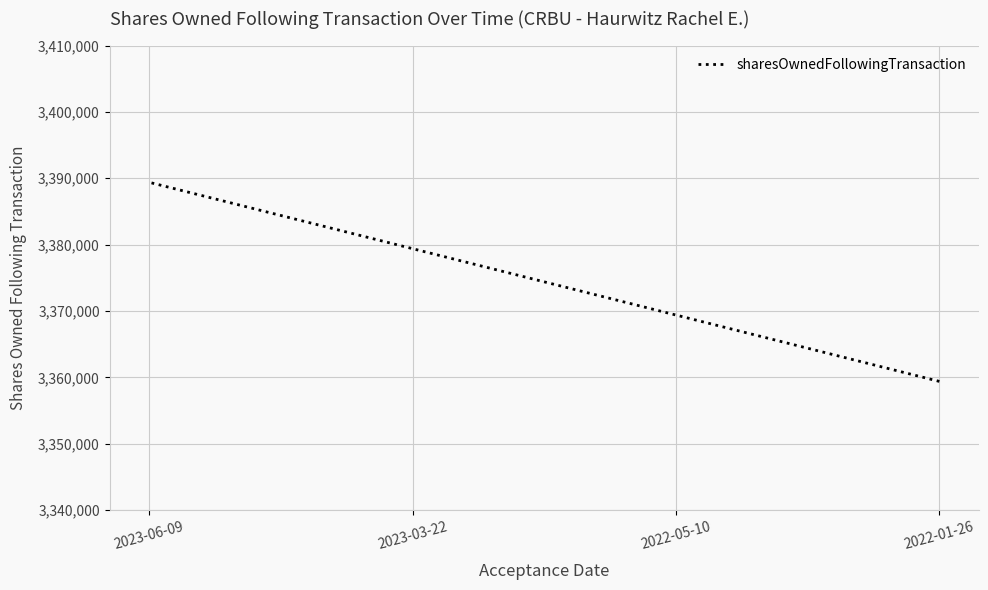

How many values are between 3369395 and 3389395?

3